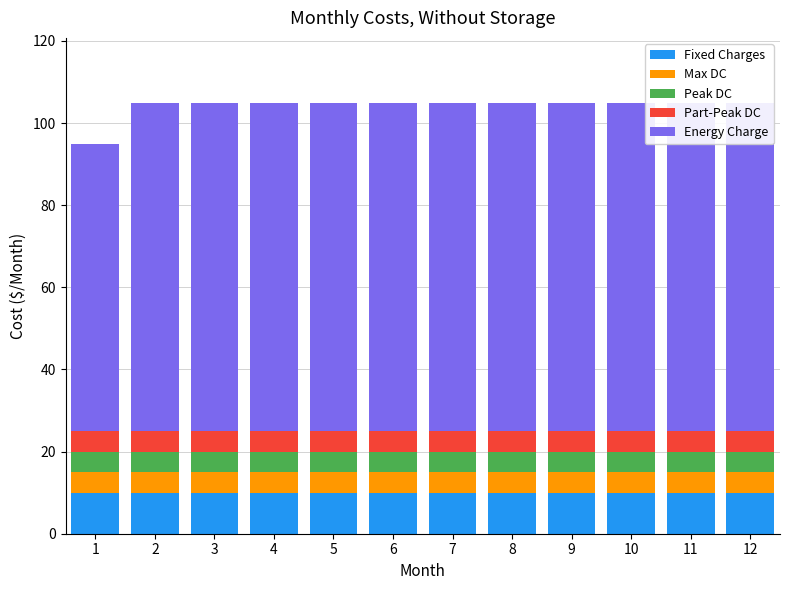

Reading right to left, list all the values displayed in this chart.

Fixed Charges: 12=10	11=10	10=10	9=10	8=10	7=10	6=10	5=10	4=10	3=10	2=10	1=10
Max DC: 12=5	11=5	10=5	9=5	8=5	7=5	6=5	5=5	4=5	3=5	2=5	1=5
Peak DC: 12=5	11=5	10=5	9=5	8=5	7=5	6=5	5=5	4=5	3=5	2=5	1=5
Part-Peak DC: 12=5	11=5	10=5	9=5	8=5	7=5	6=5	5=5	4=5	3=5	2=5	1=5
Energy Charge: 12=80	11=80	10=80	9=80	8=80	7=80	6=80	5=80	4=80	3=80	2=80	1=70